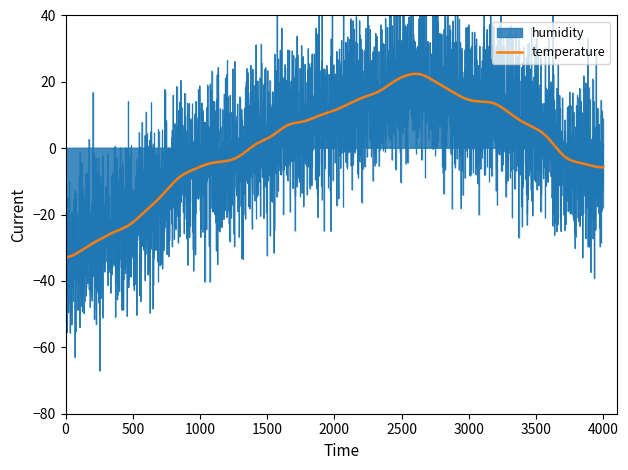

What is the minimum value for temperature?

-32.8